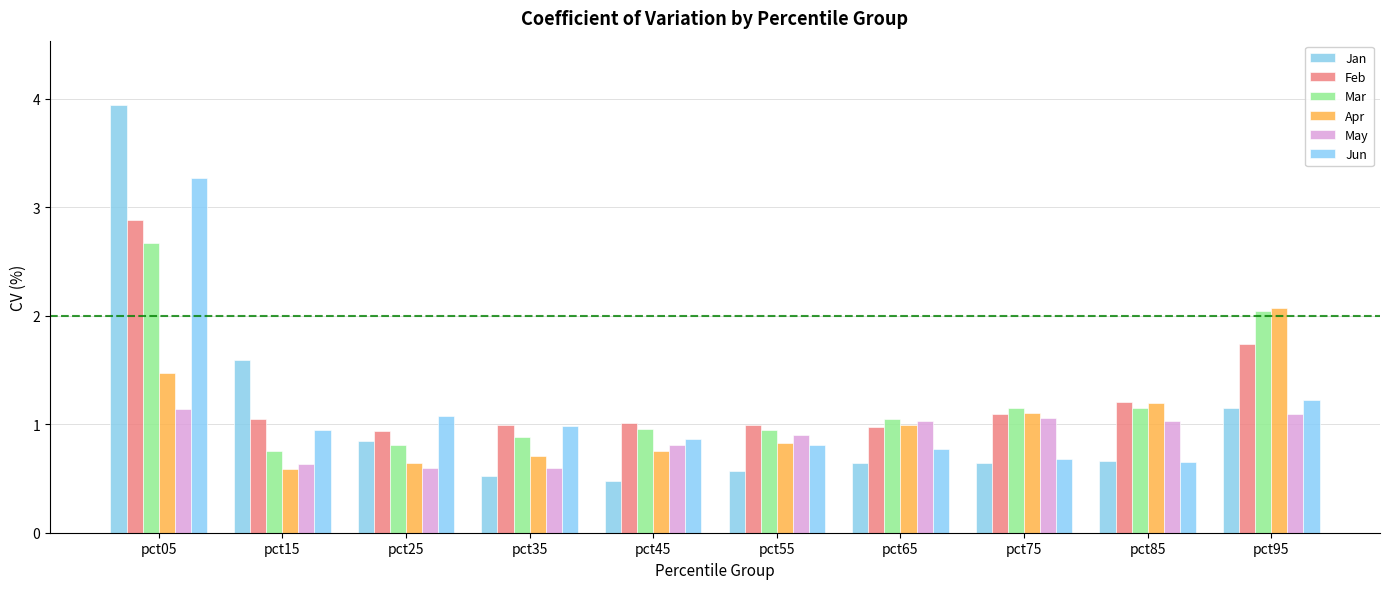

What is the value of the May bar at the 10th from the left?

1.1